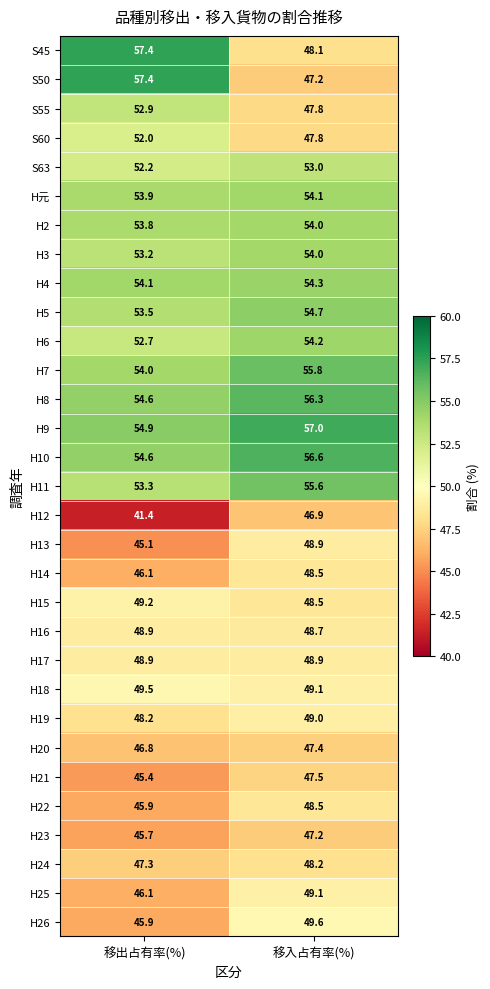

Which series changed the most between 移出占有率(%) and 移入占有率(%)?

S50